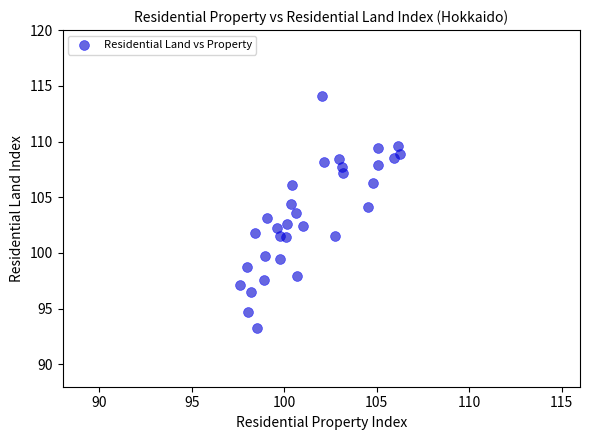

What is the range of X values (max minus min)?

8.7